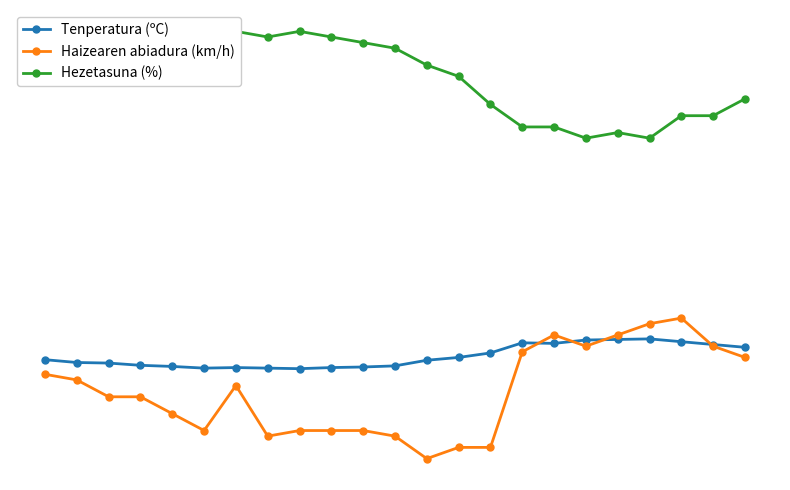

What is the difference between the maximum and second lowest values in the Haizearen abiadura (km/h) series?

23.0